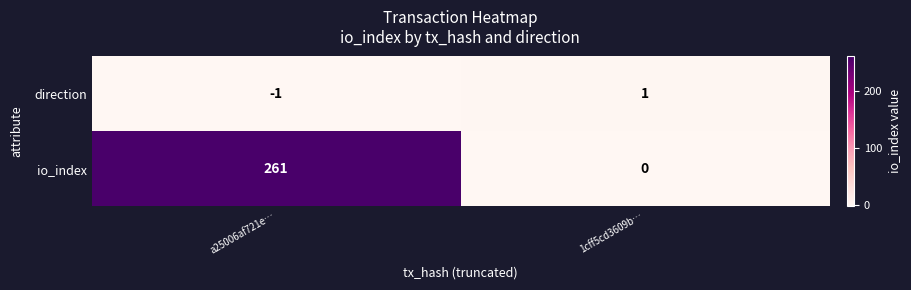

Which label corresponds to the largest value in the chart?

a25006af721e…